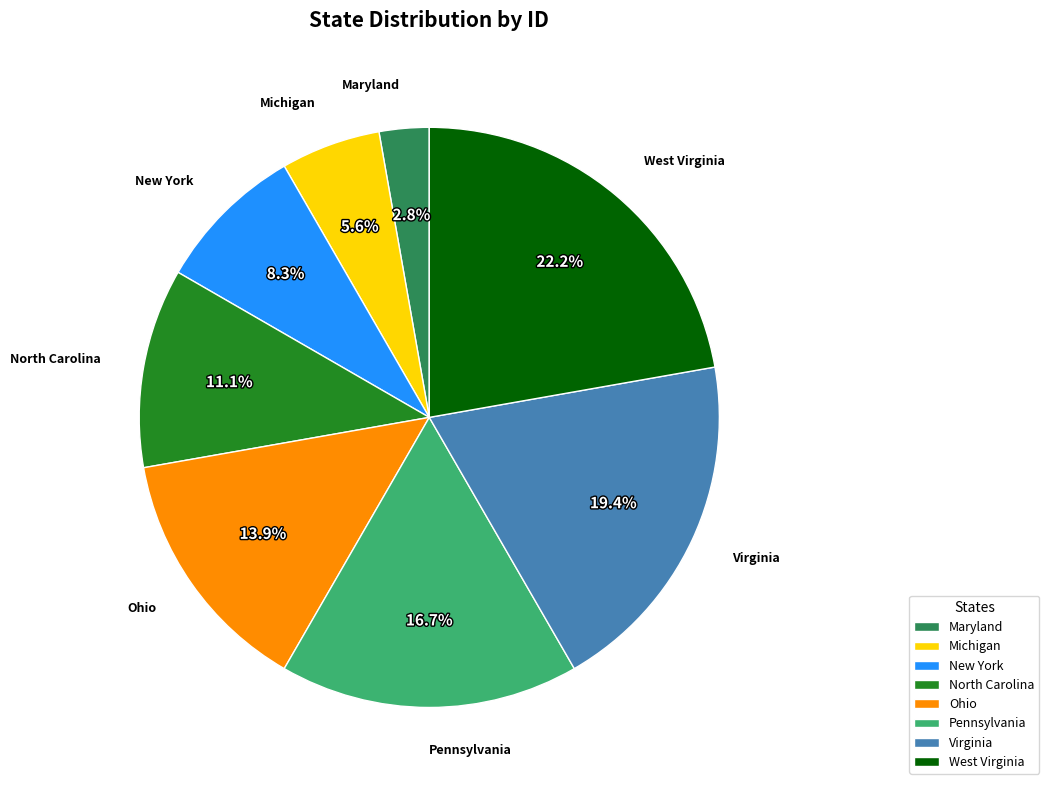

To the nearest percent, what is the difference between the Michigan and Maryland slice percentages?

3%